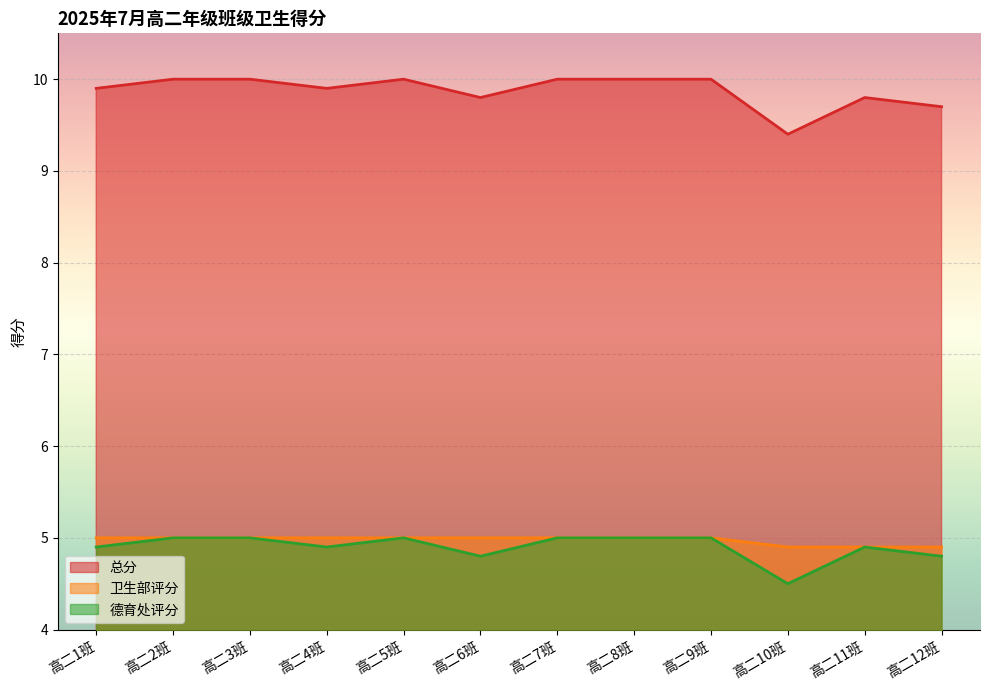

Which series has the widest spread of values?

总分